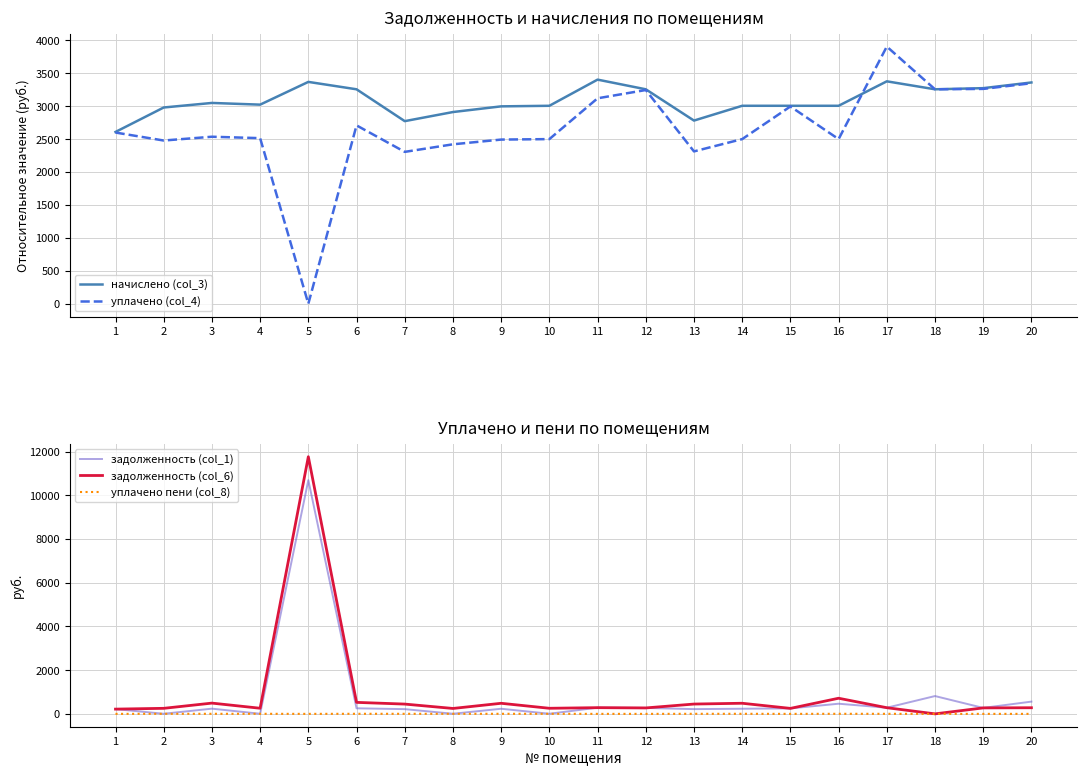

The value of задолженность (col_6) at 17 is 281.5. True or false?

True